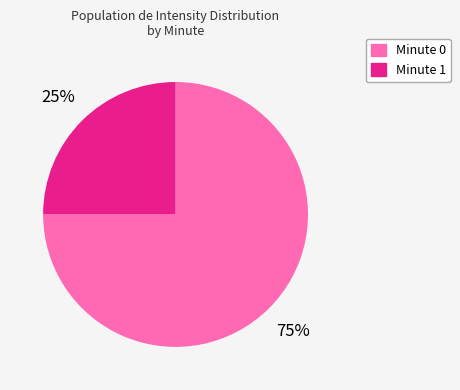

Is there a majority slice in this chart?

Yes